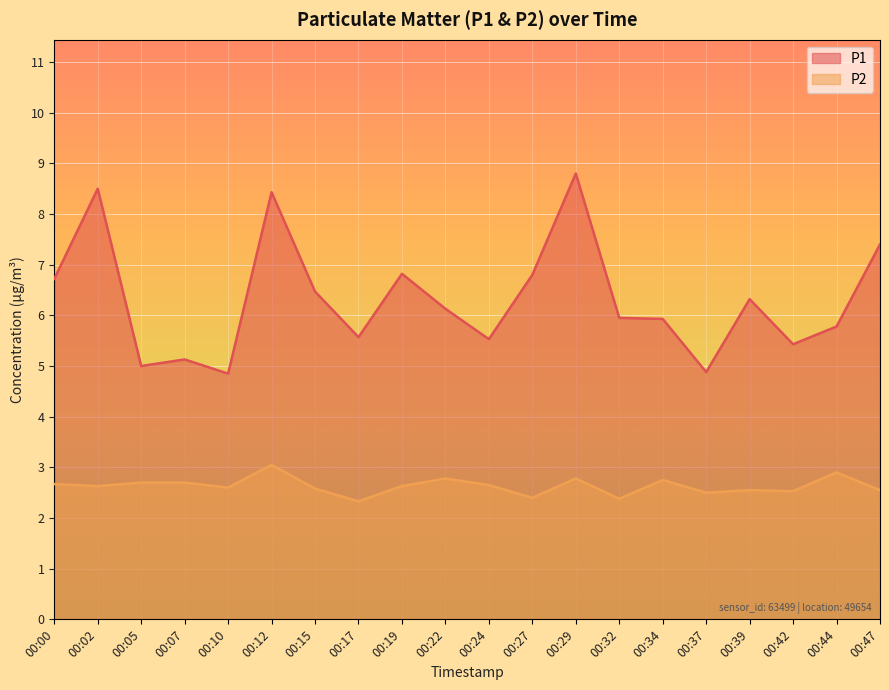

Does the chart display data point markers on the line(s)?

No